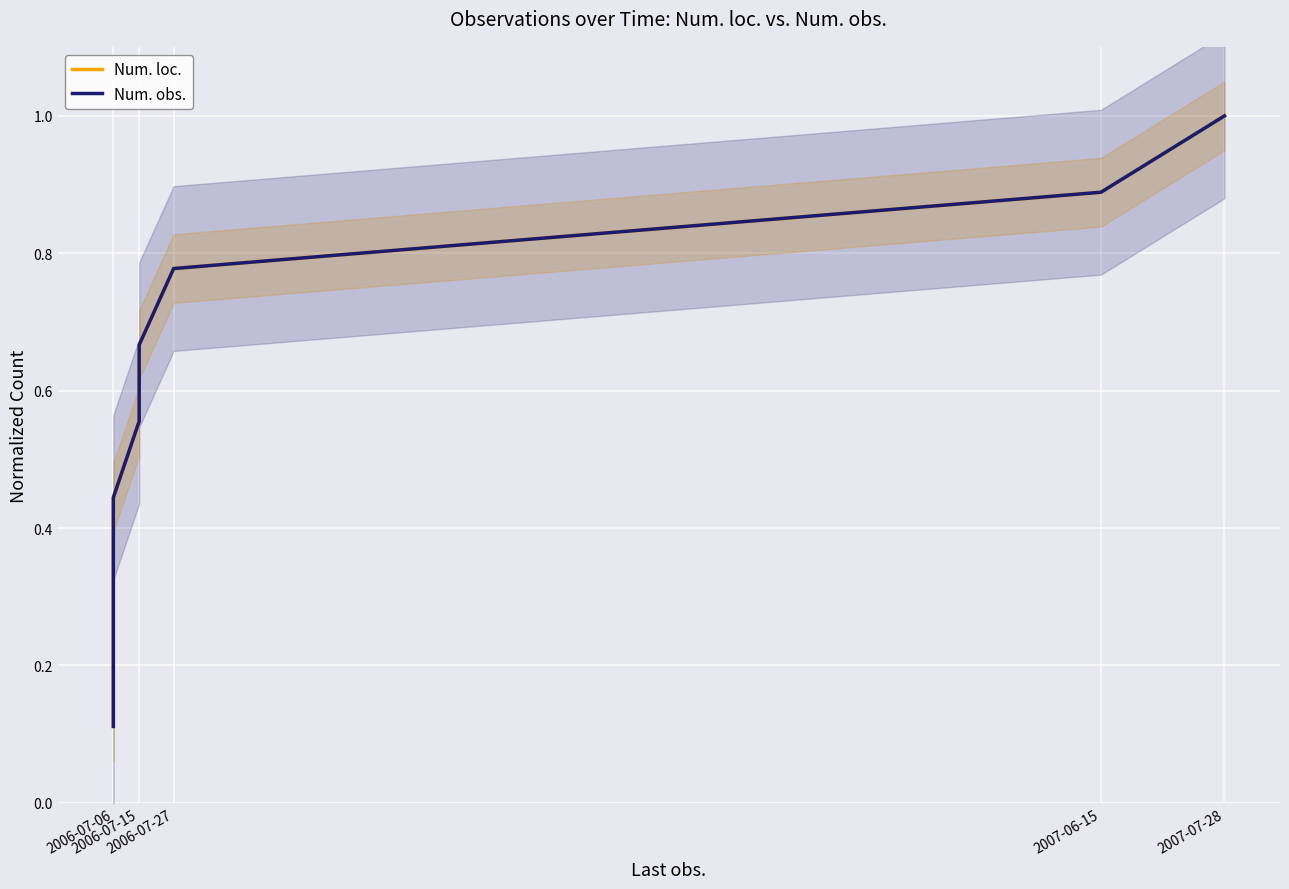

Which category has the lowest value in the Num. obs. series?

2006-07-06